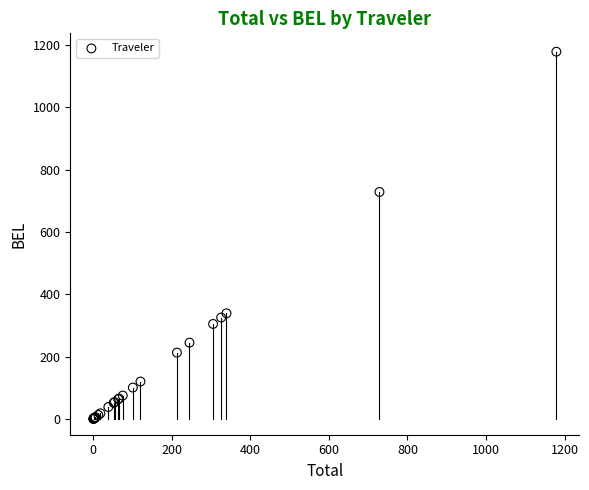

What Y value in the scatter plot is closest to 589?

728.7